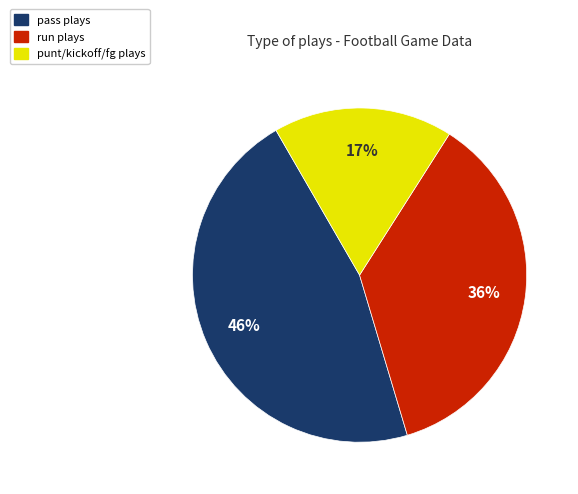

What is the largest slice in the pie chart?

pass